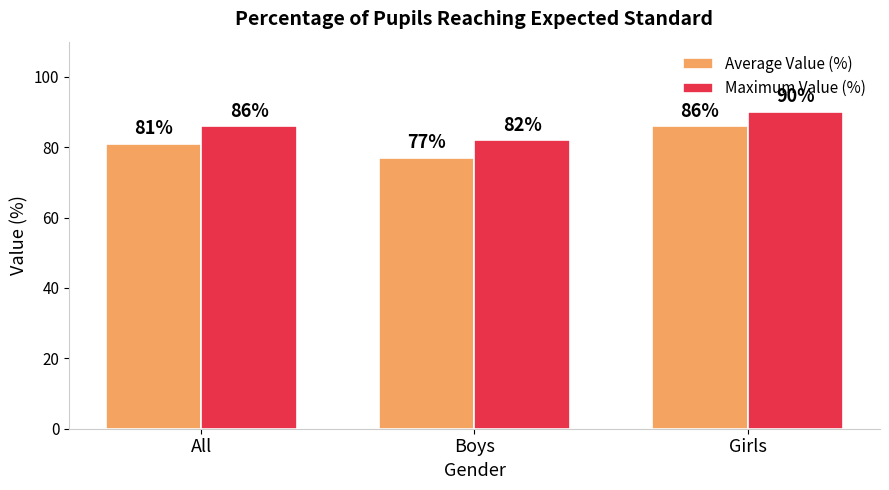

What is the greatest value displayed?

90